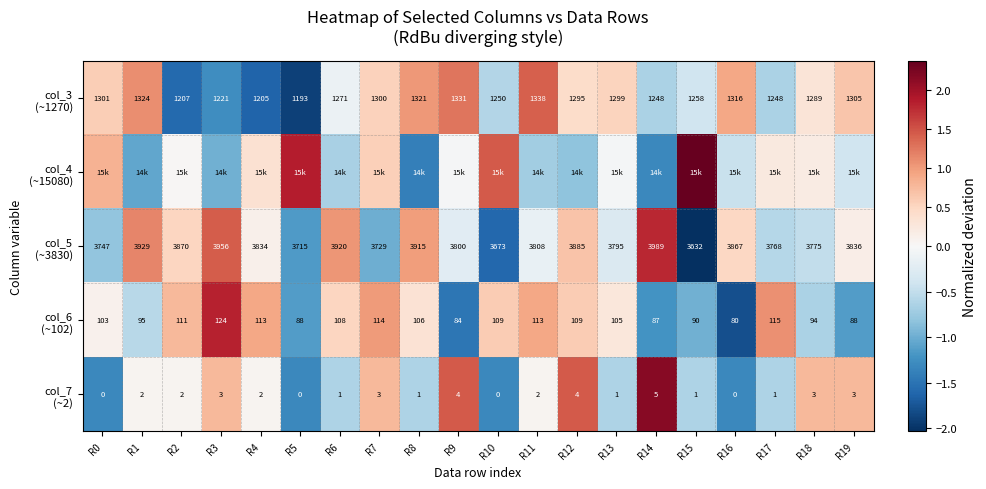

The value of col_5 (~3830) at R11 is -0.1. True or false?

False